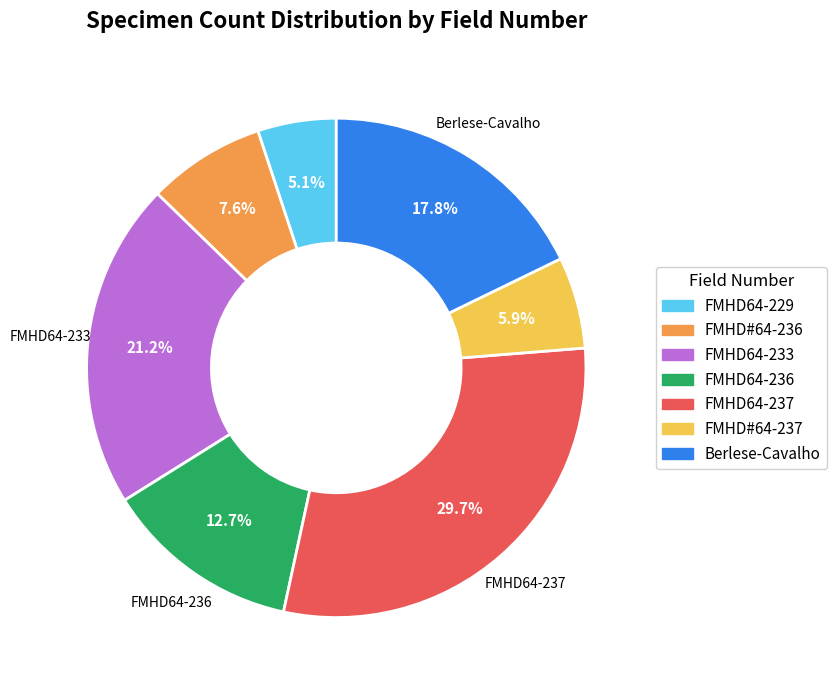

Rank the categories by value from highest to lowest.

FMHD64-237, FMHD64-233, Berlese-Cavalho, FMHD64-236, FMHD#64-236, FMHD#64-237, FMHD64-229